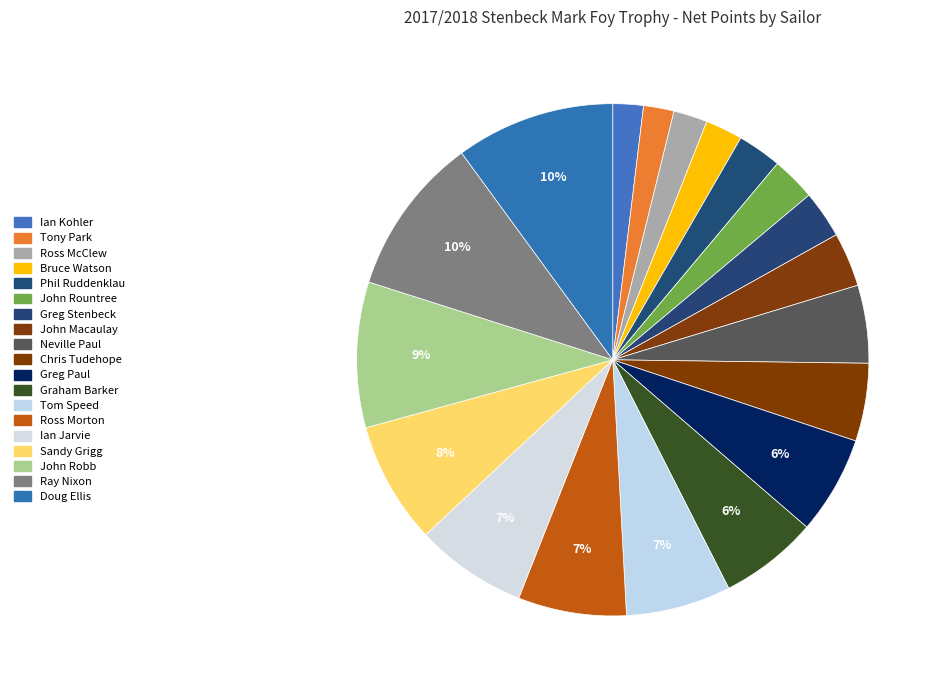

How many slices are in this pie chart?

19